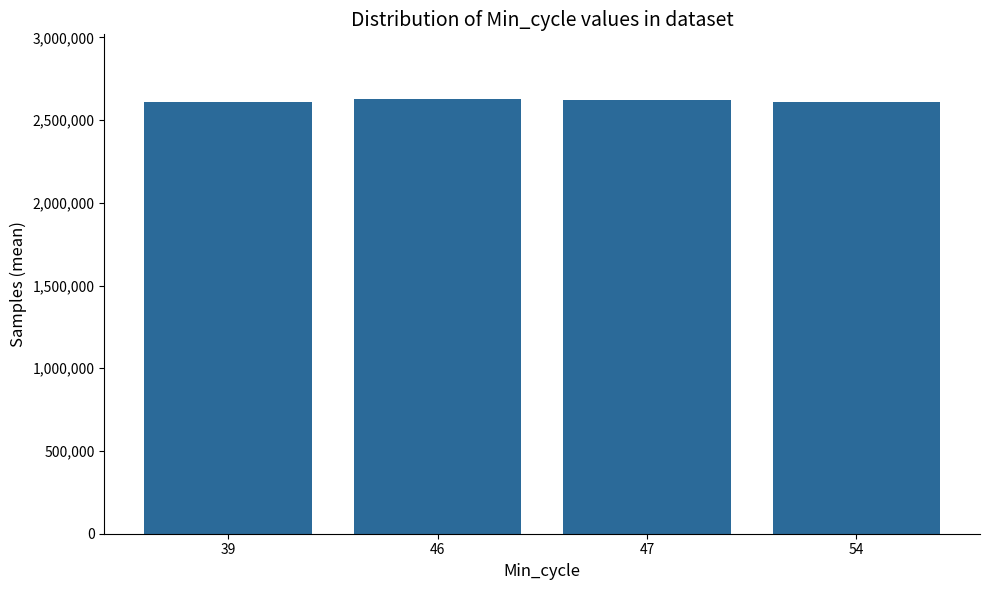

What is the change in value from 39 to 47?

+9131.0